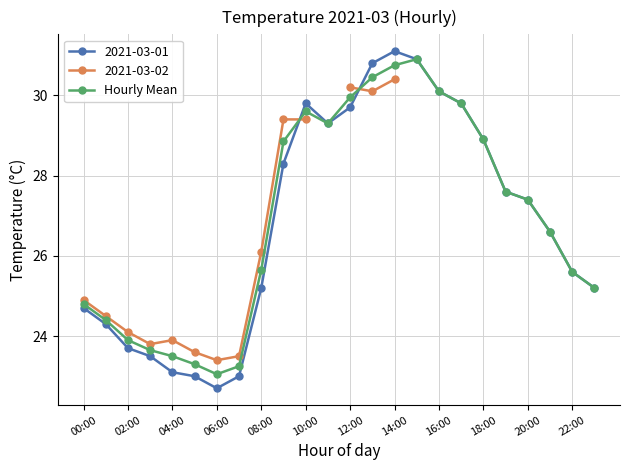

Is it true that 2021-03-01 equals 27.4 at 20:00?

True